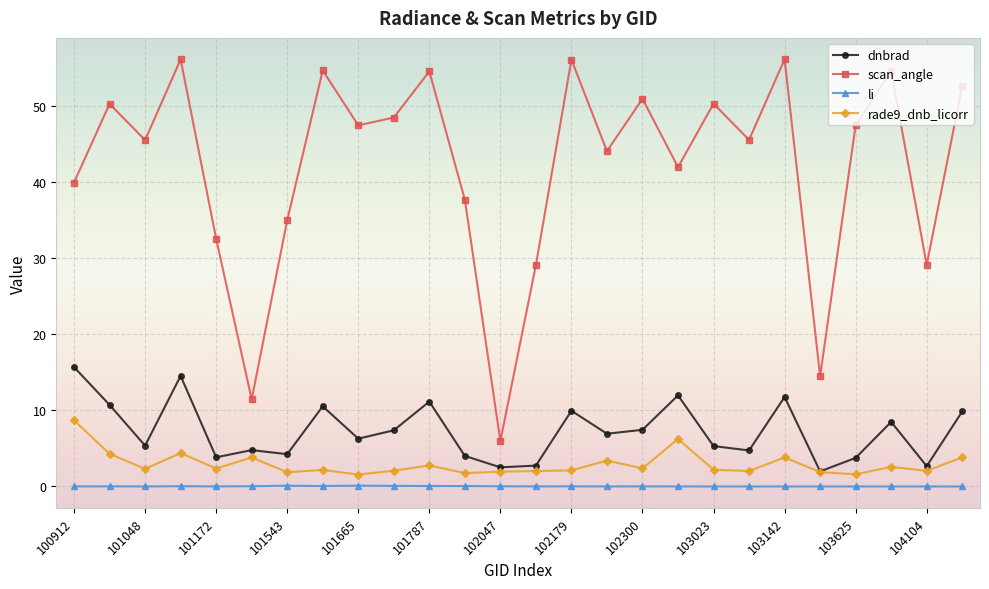

True or false: rade9_dnb_licorr has more than 1 interior local peaks.

True